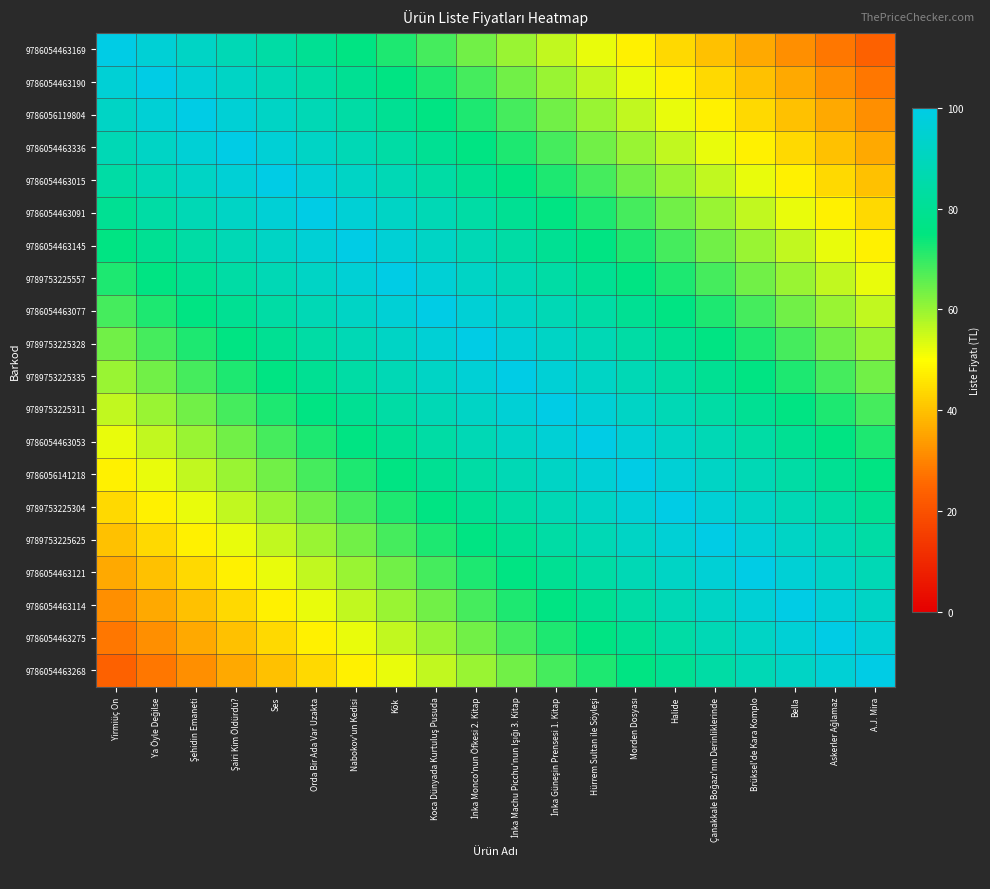

At how many categories does at least one series exceed 36?

20